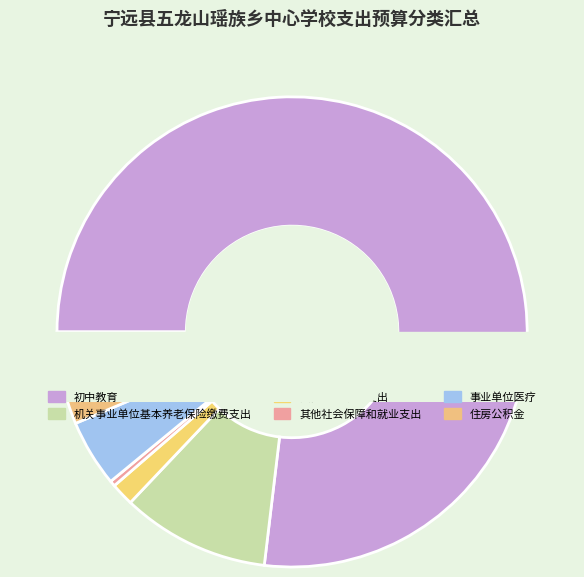

The 其他社会保障和就业支出 slice represents 8% of the pie. True or false?

False